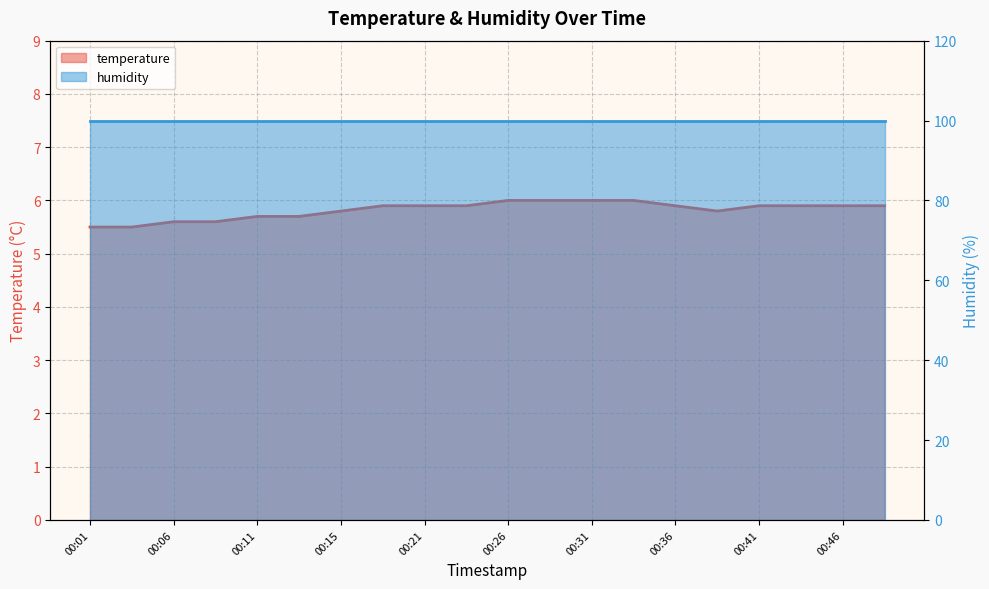

What is the difference between the second highest and minimum values?

0.5